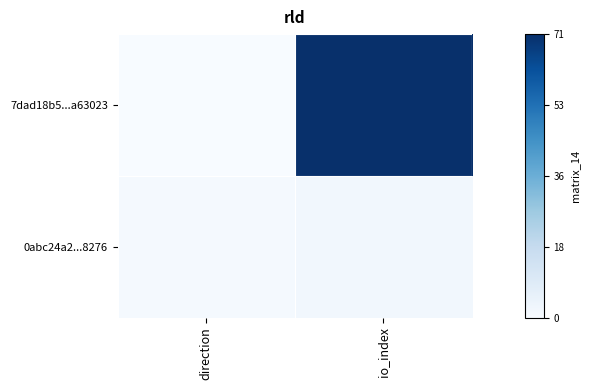

At which category is the sum across all series the highest?

io_index